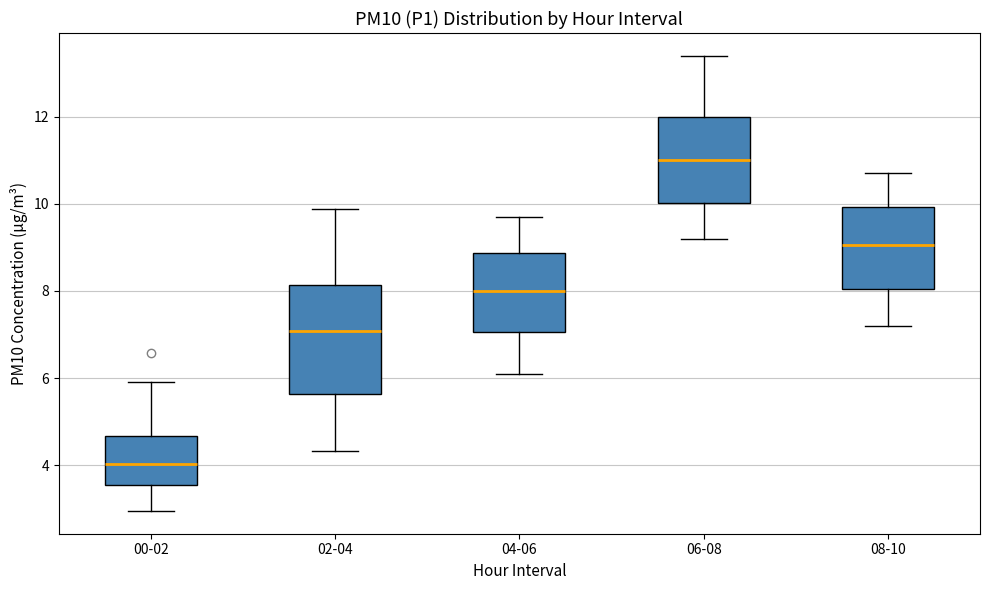

Where does the upper whisker of the box for 06-08 end on the y-axis? The values are not printed on the chart, so give them approximately, as read against the axis.

13.4